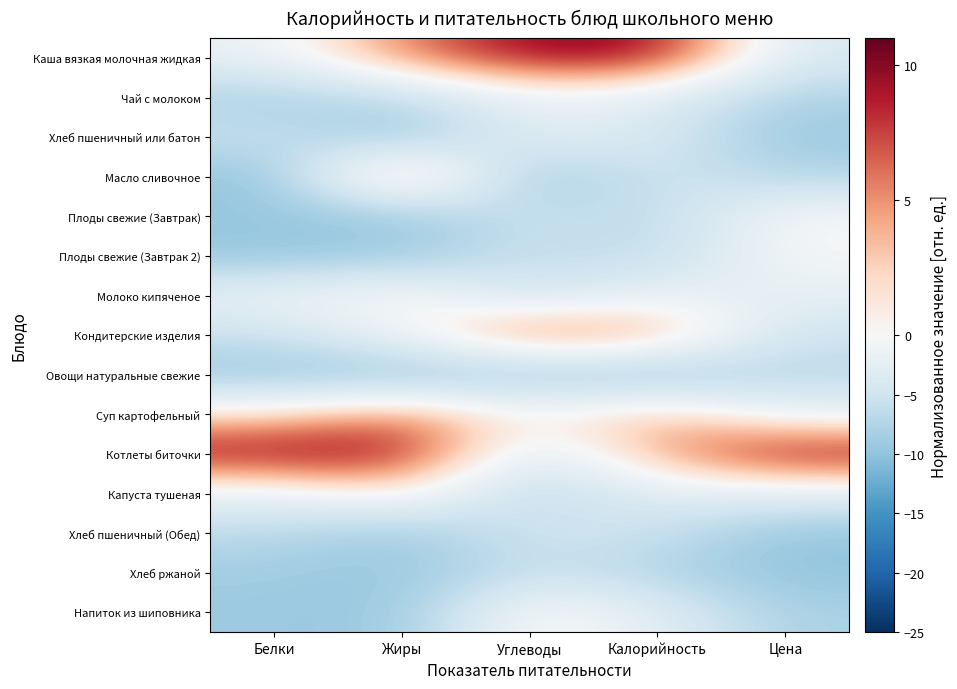

What is the greatest value displayed?

10.0